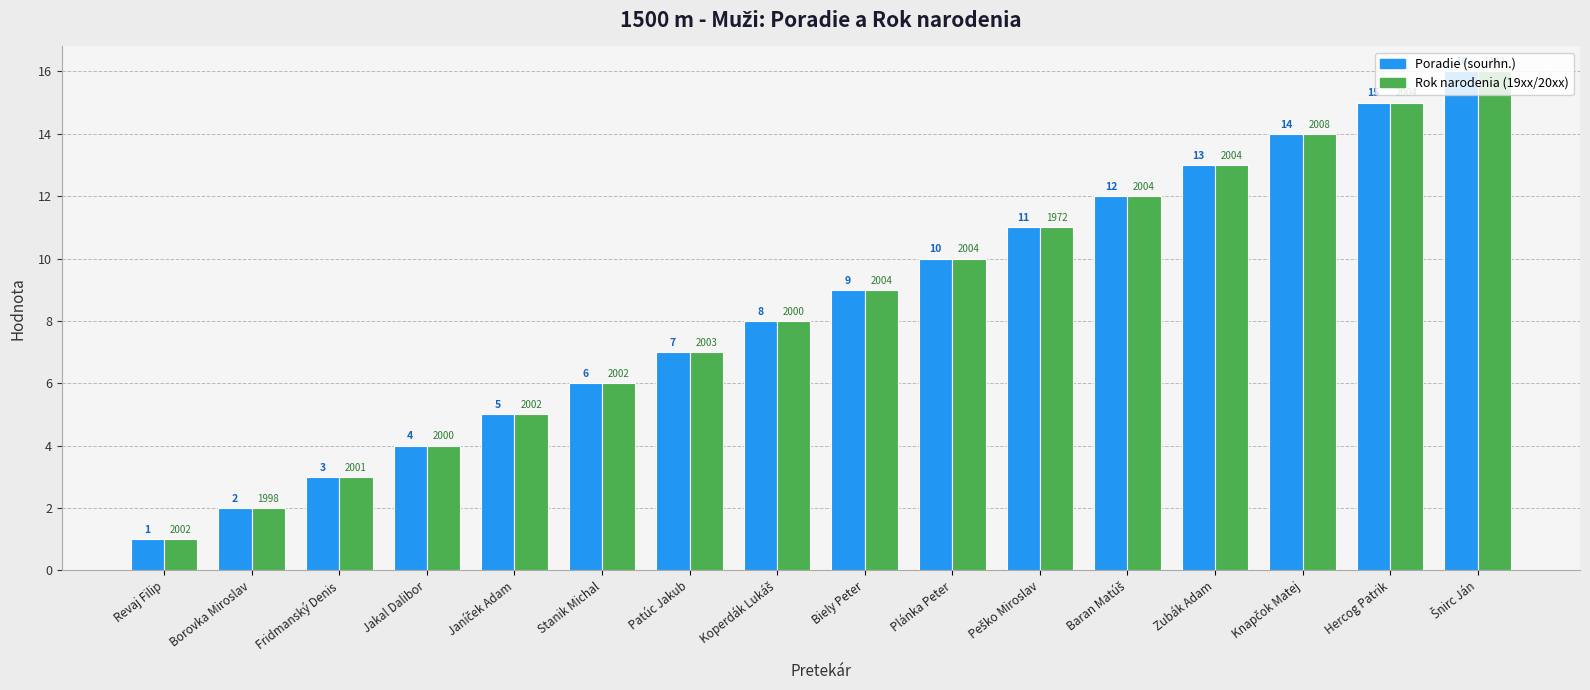

At which category does the chart reach its minimum across all series?

Revaj Filip